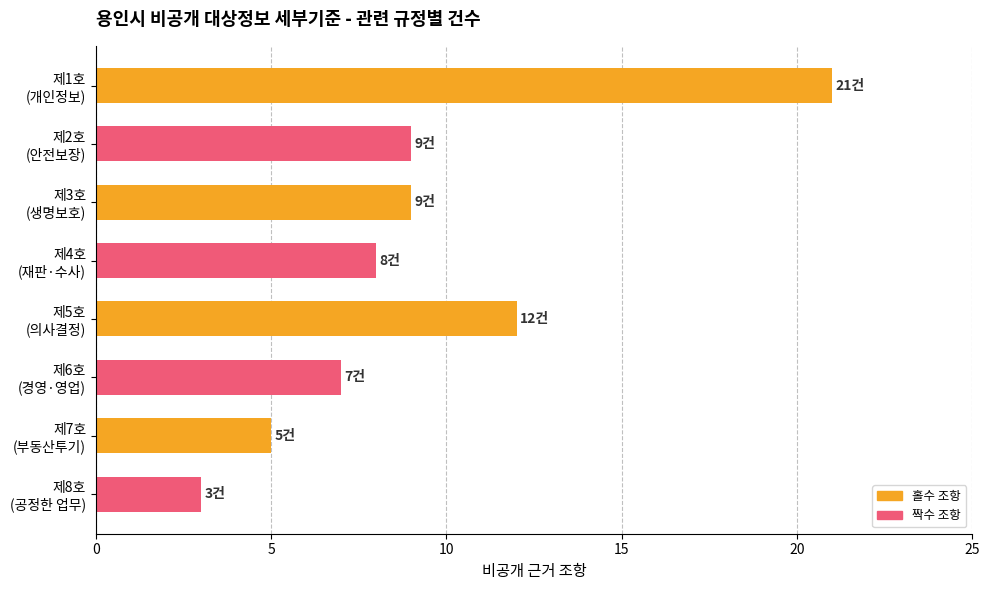

How many categories are shown in the chart?

8